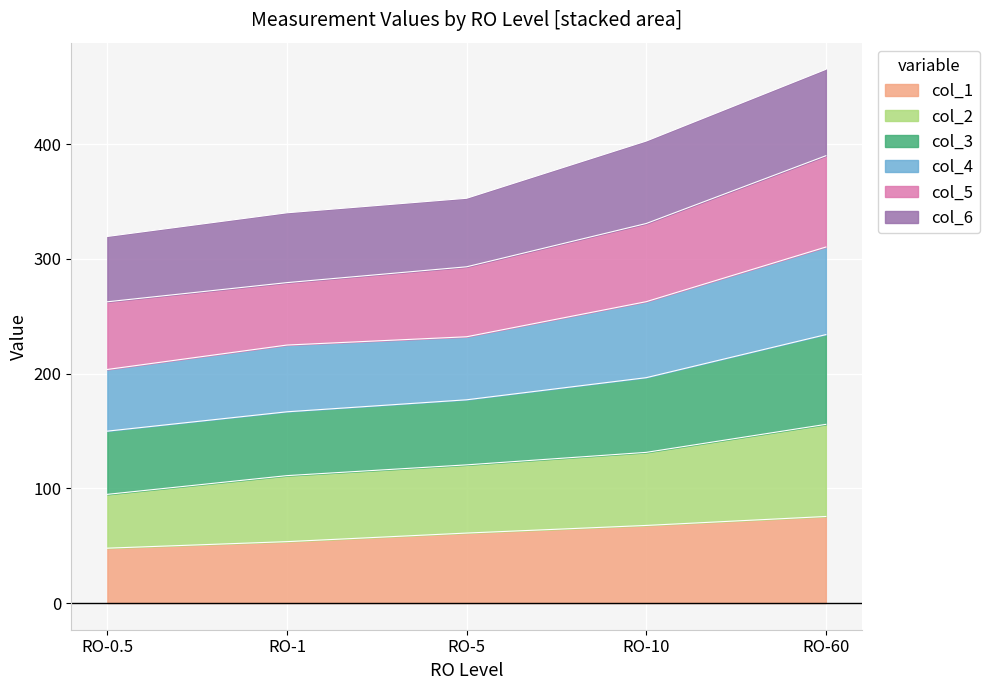

Does the chart display data point markers on the line(s)?

No